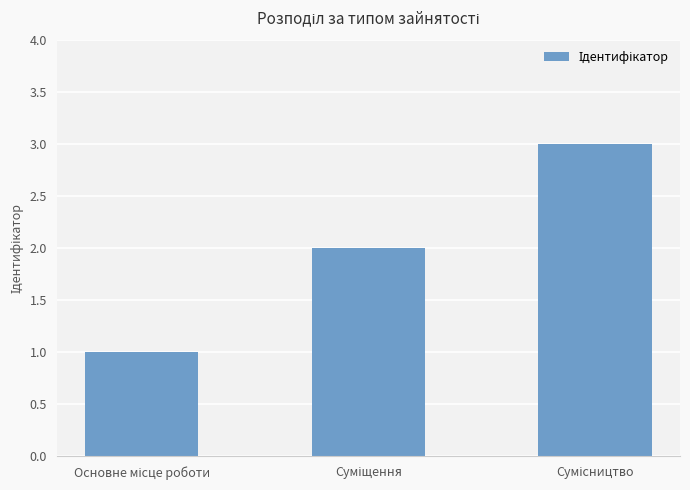

What is the sum of all values?

6